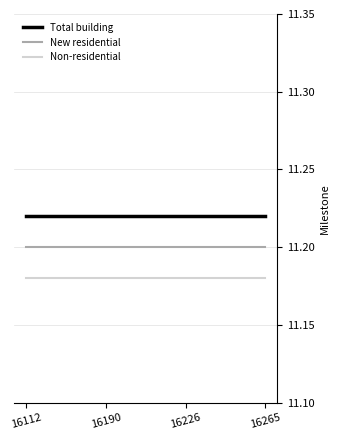

True or false: New residential and Non-residential cross at least once.

False